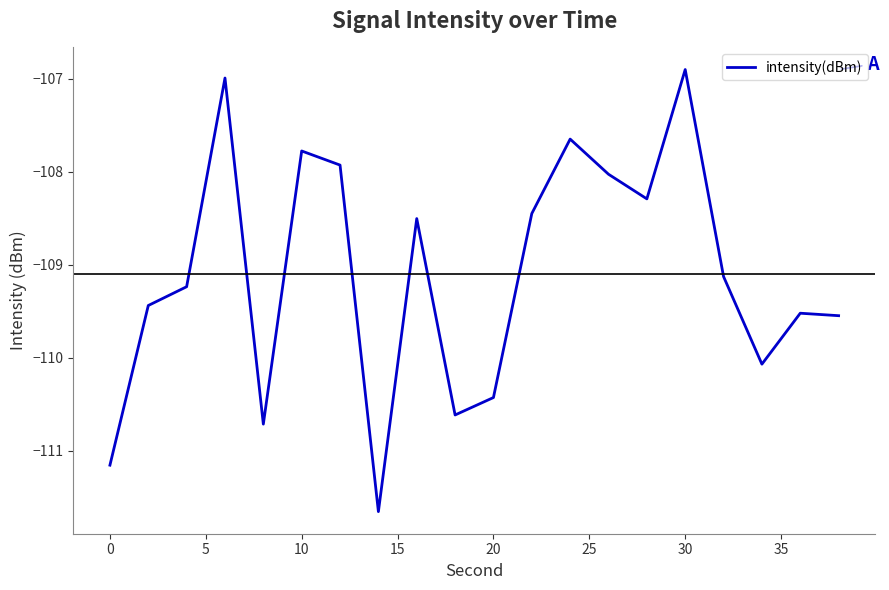

What is the maximum value shown in the chart?

-106.9